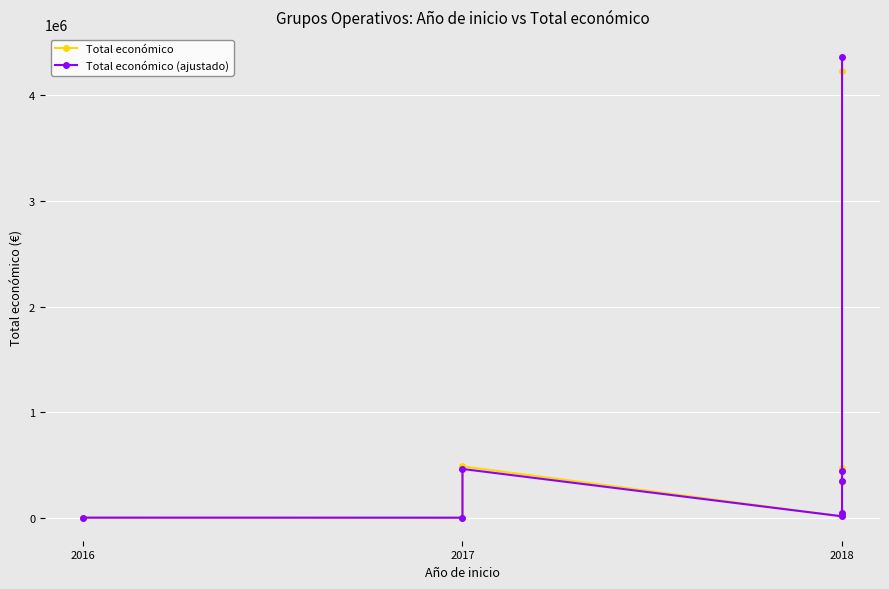

Which series has the largest total across all categories?

Total económico (ajustado)